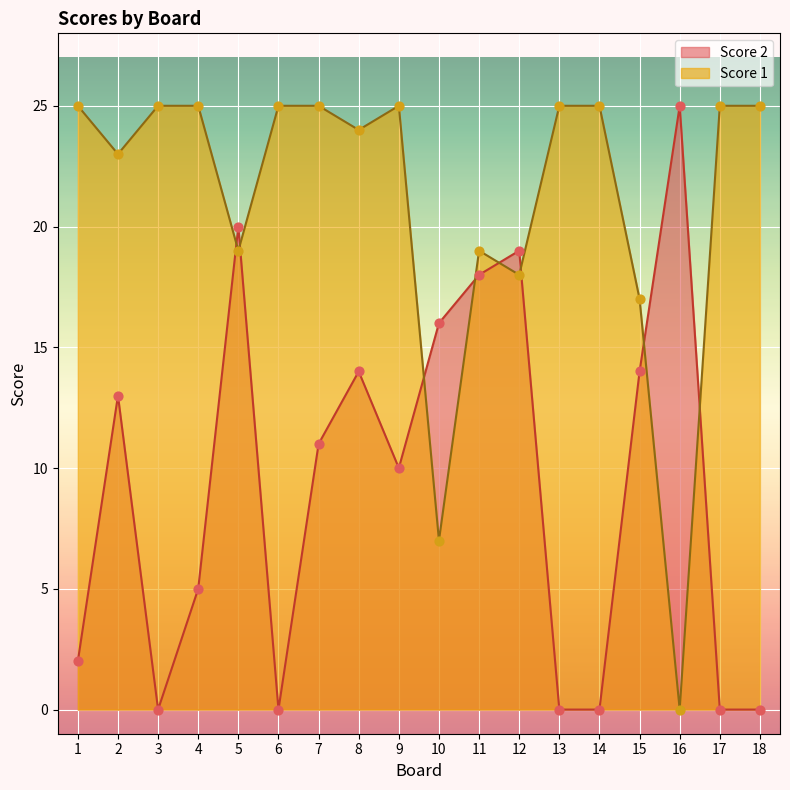

Which series has the largest Y range (max minus min)?

Score 2